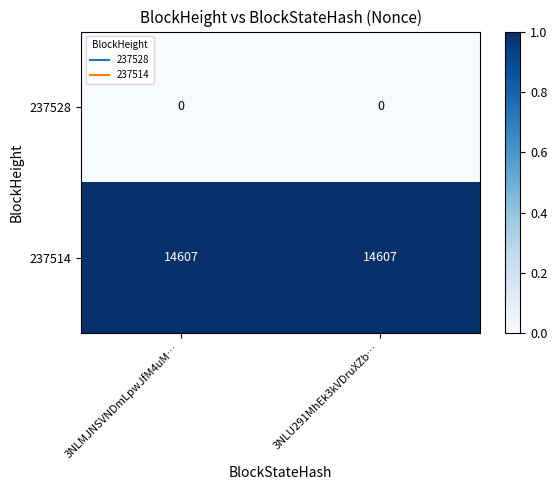

Rank the series at 3NLU291MhEk3kVDruXZb… from highest to lowest value.

237514, 237528